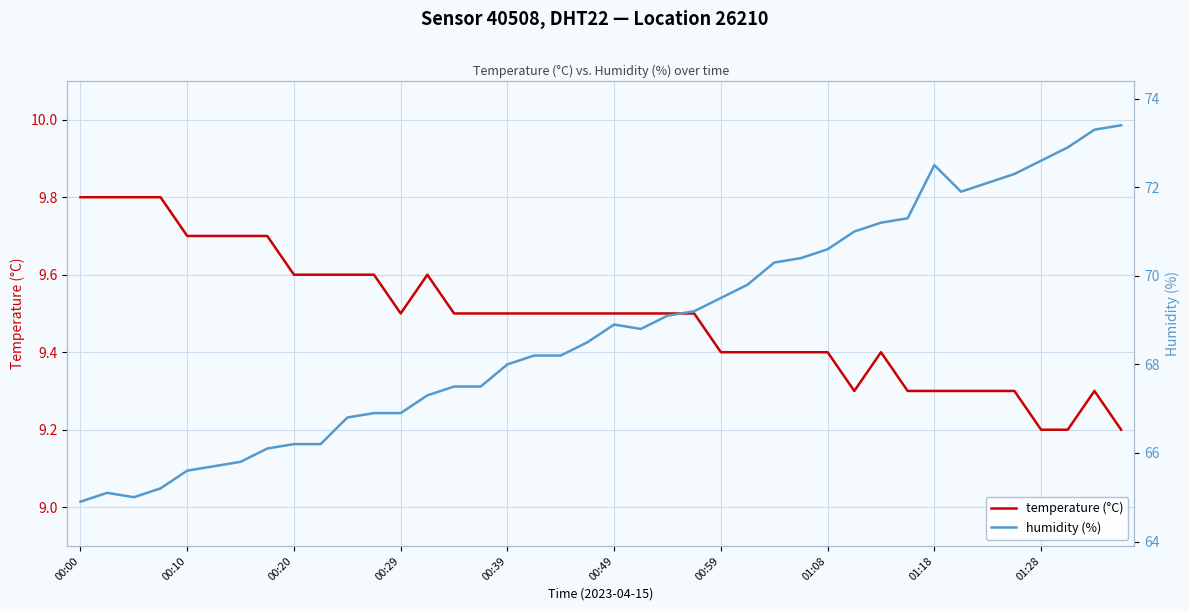

At which category is the sum across all series the highest?

39